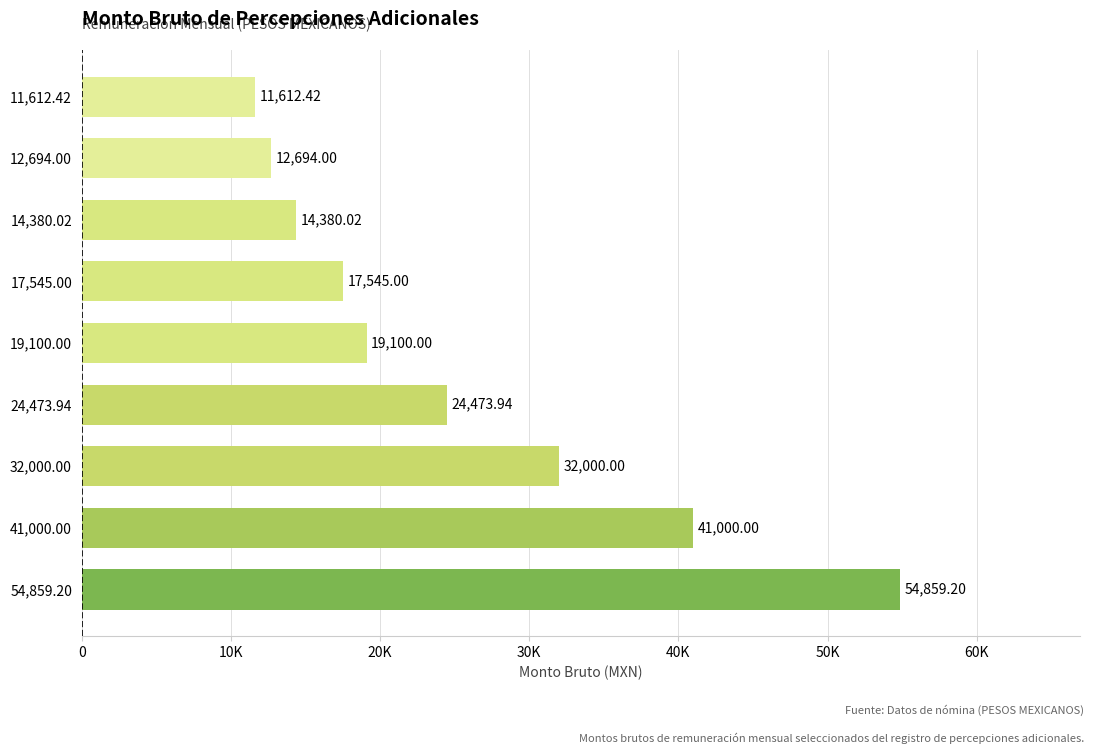

Does the chart contain any negative values?

No